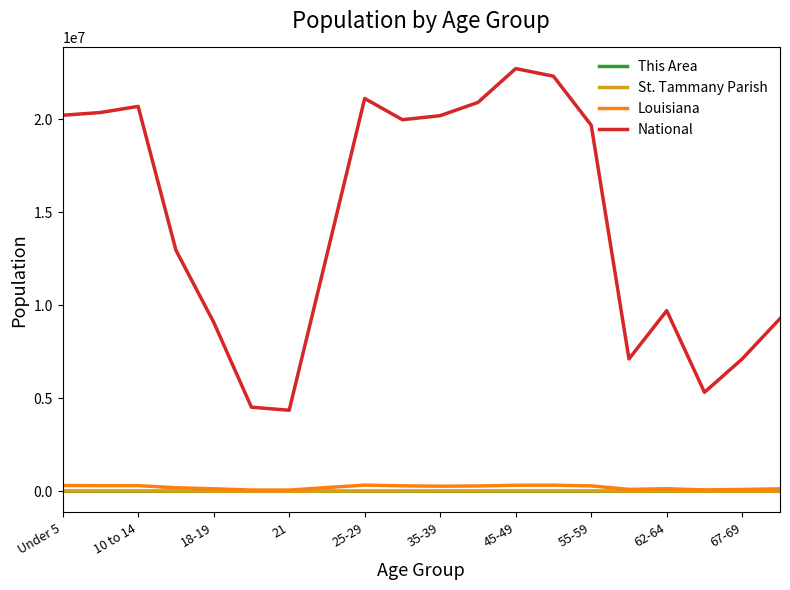

Which series has the largest range (max minus min)?

National